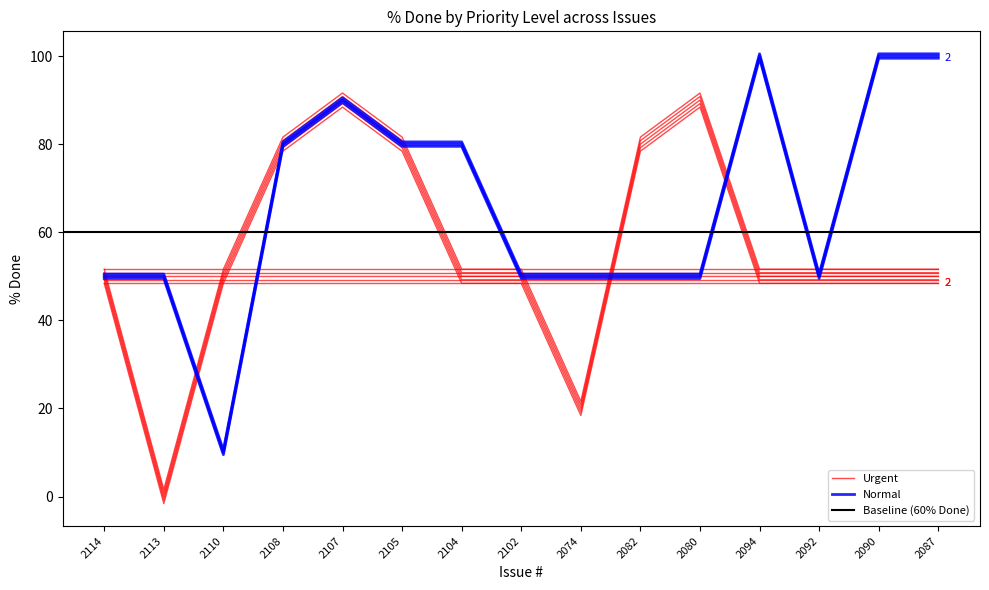

Reading left to right, transcribe all the data shown in this chart.

High: 2114=48.4	2113=-1.6	2110=48.4	2108=78.4	2107=88.4	2105=78.4	2104=48.4	2102=48.4	2074=18.4	2082=78.4	2080=88.4	2094=48.4	2092=48.4	2090=48.4	2087=48.4
Normal: 2114=49.5	2113=49.5	2110=9.5	2108=79.5	2107=89.5	2105=79.5	2104=79.5	2102=49.5	2074=49.5	2082=49.5	2080=49.5	2094=99.5	2092=49.5	2090=99.5	2087=99.5